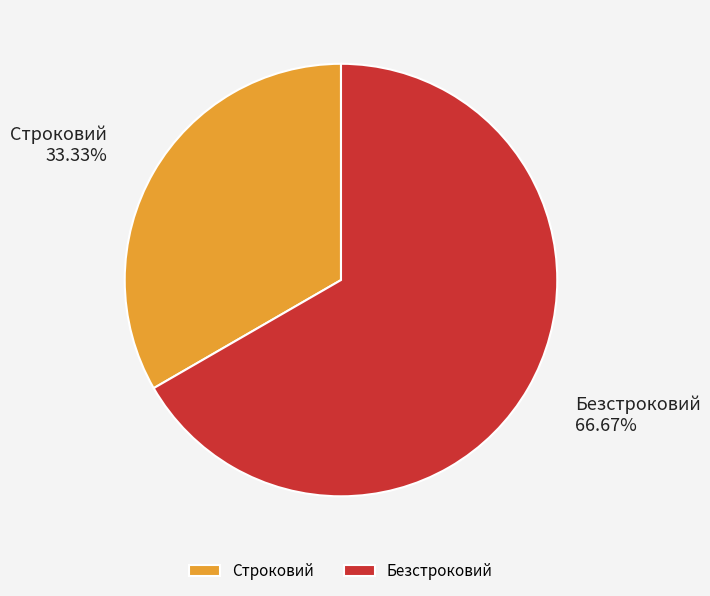

Which slice is the largest?

Безстроковий